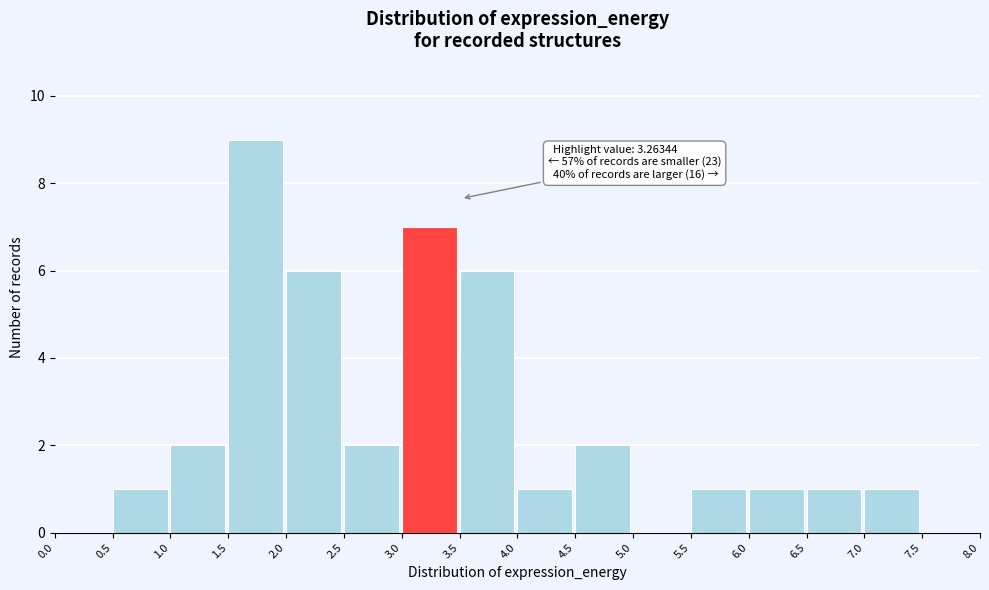

Over which range of the x-axis is the bar tallest?

1.5 to 2.0